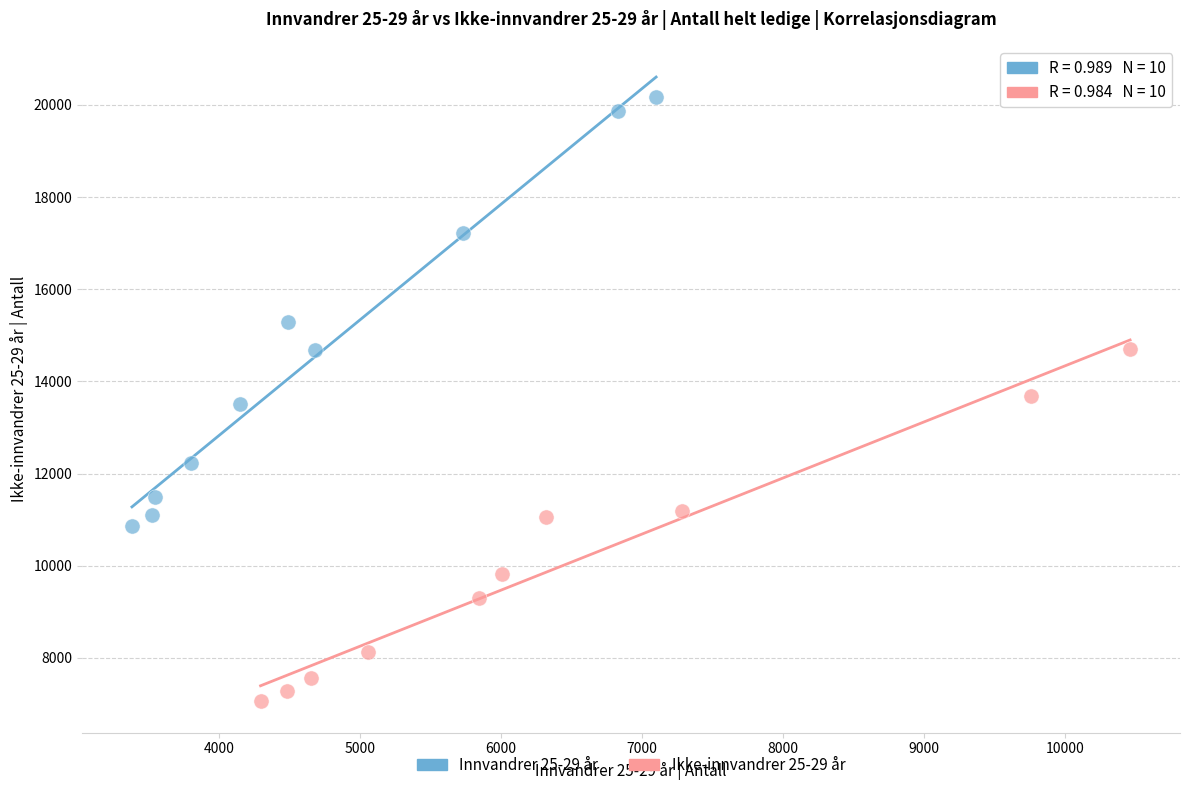

Which series has the largest Y range (max minus min)?

Innvandrer 25-29 år